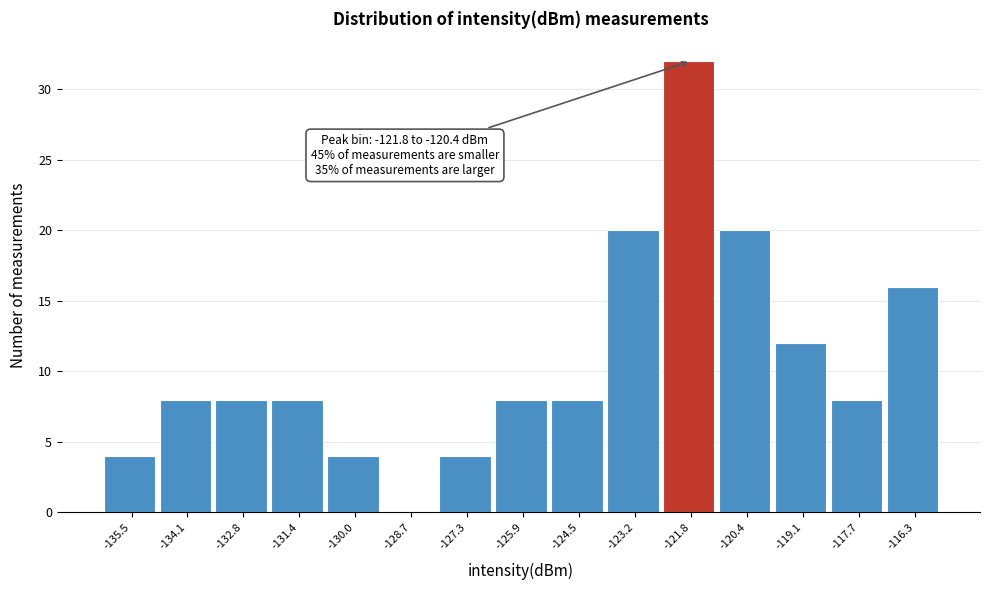

Reading left to right, what are all the values shown in this chart?

-135.5=4	-134.1=8	-132.8=8	-131.4=8	-130.0=4	-128.7=0	-127.3=4	-125.9=8	-124.5=8	-123.2=20	-121.8=32	-120.4=20	-119.1=12	-117.7=8	-116.3=16